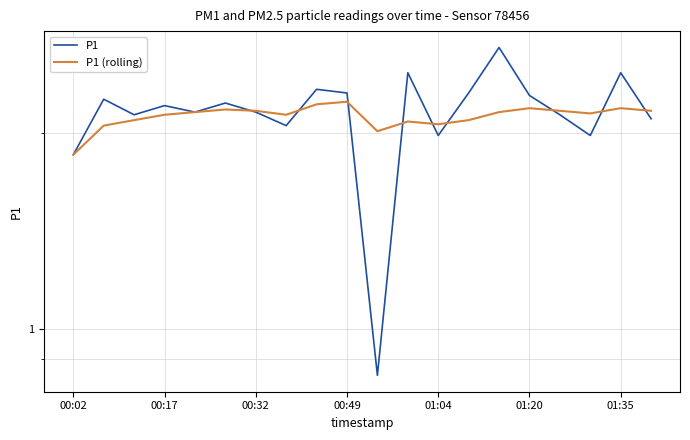

Reading left to right, transcribe all the data shown in this chart.

P1: 1.9	2.2	2.1	2.2	2.1	2.2	2.1	2.0	2.3	2.3	0.8	2.5	2.0	2.3	2.7	2.3	2.1	2.0	2.5	2.1
P1 (rolling): 1.9	2.0	2.1	2.1	2.1	2.2	2.2	2.1	2.2	2.2	2.0	2.1	2.1	2.1	2.1	2.2	2.2	2.1	2.2	2.2